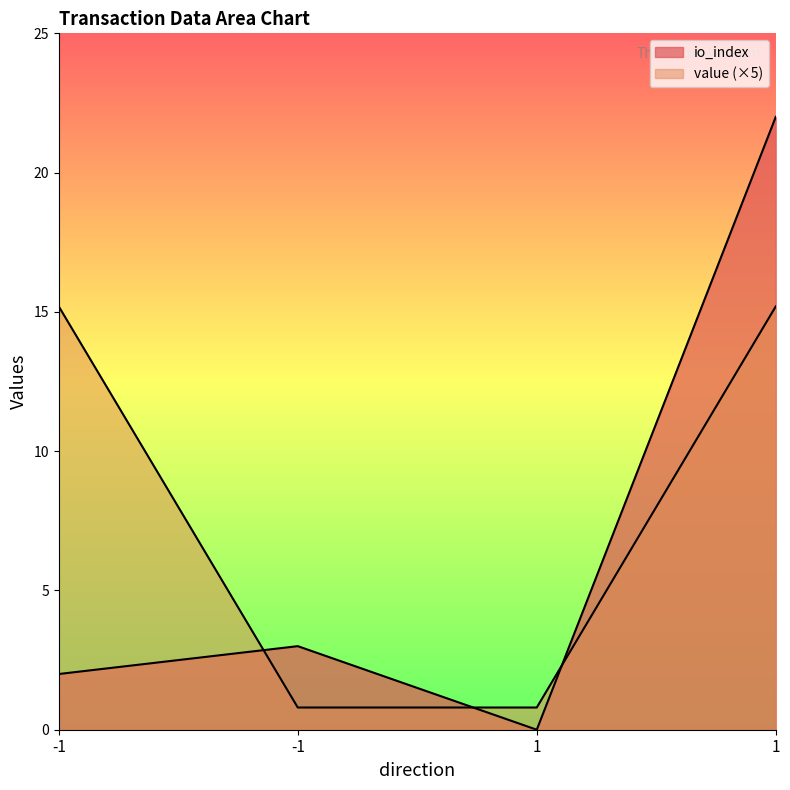

Where is io_index nearest to the value 11?

-1